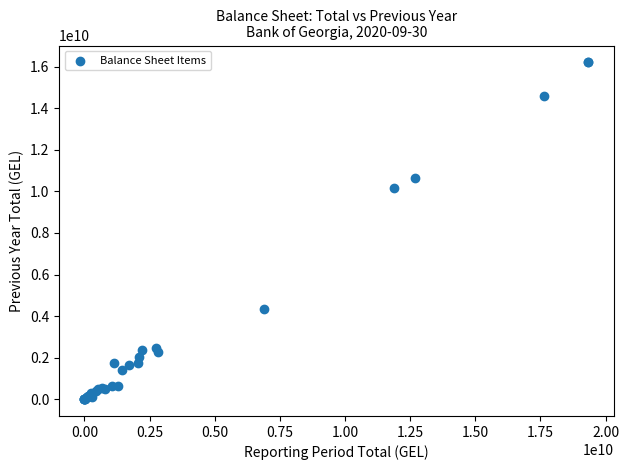

What Y value in the scatter plot is closest to 8106181040?

10183322037